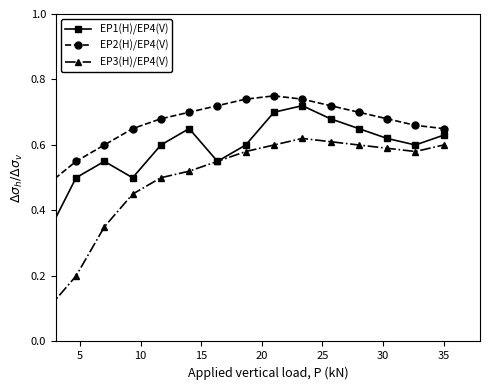

True or false: EP3(H)/EP4(V) has more than 2 points higher than both neighbors.

False